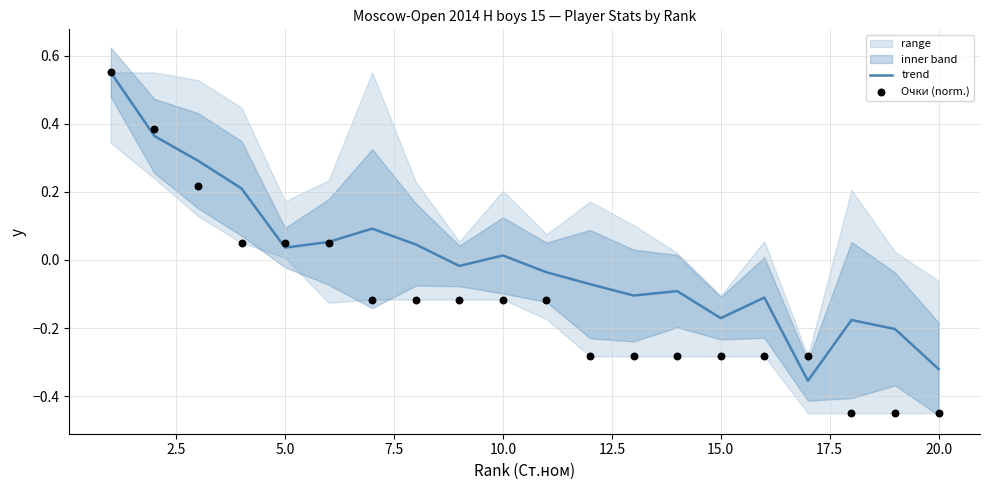

Which series has the largest Y range (max minus min)?

Очки (norm.)